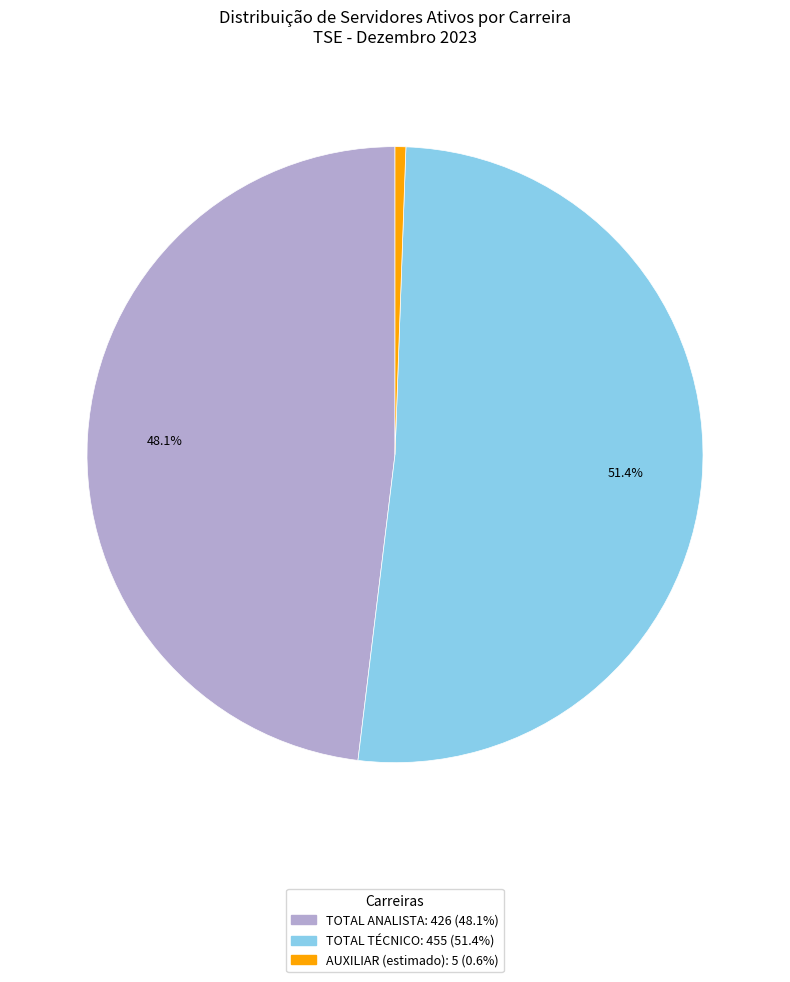

To the nearest percent, what is the difference between the largest and smallest slice percentages?

51%